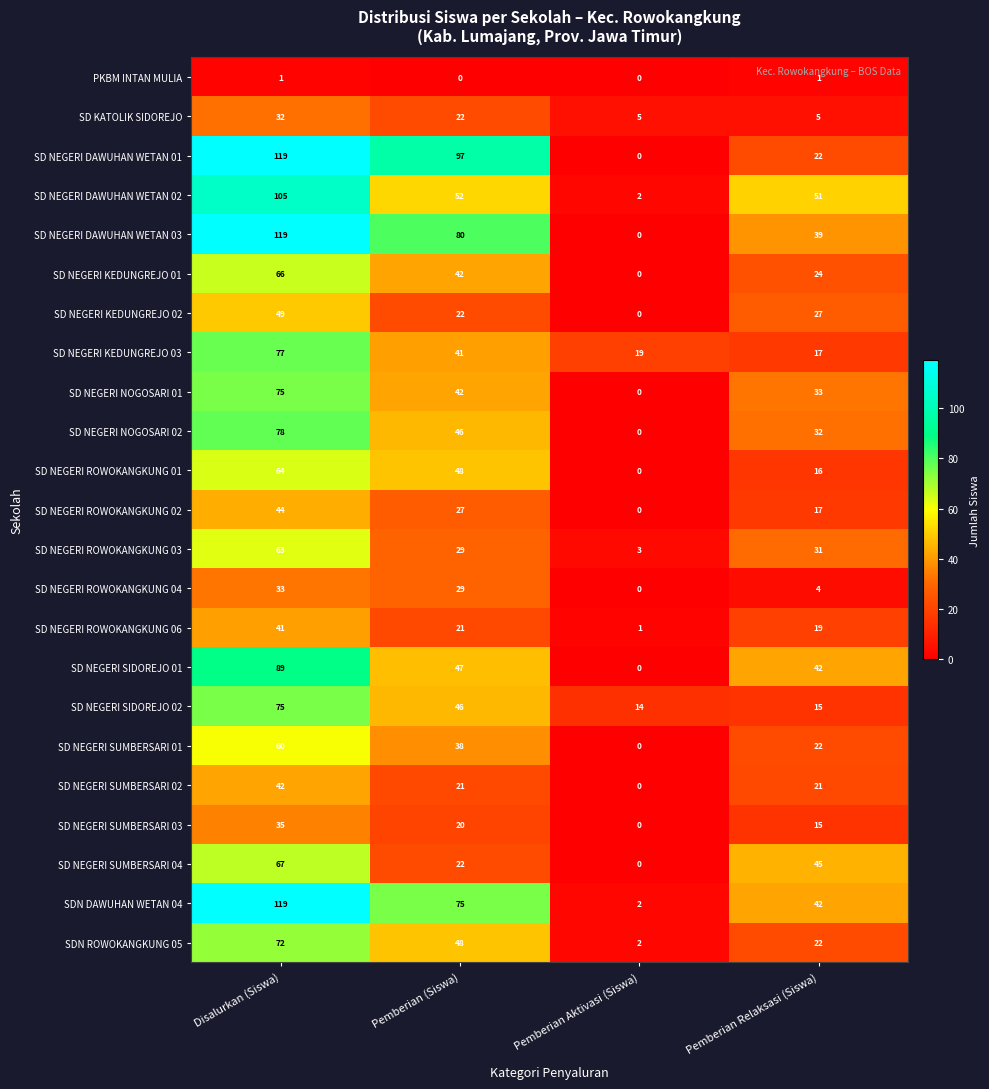

What is the difference between the SD NEGERI SUMBERSARI 04 values at Disalurkan (Siswa) and Pemberian (Siswa)?

45